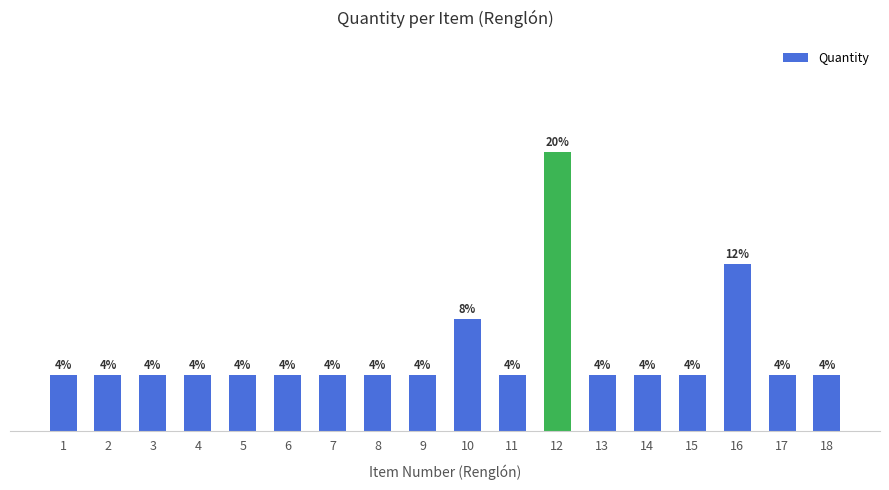

At which category does the chart reach its peak across all series?

12